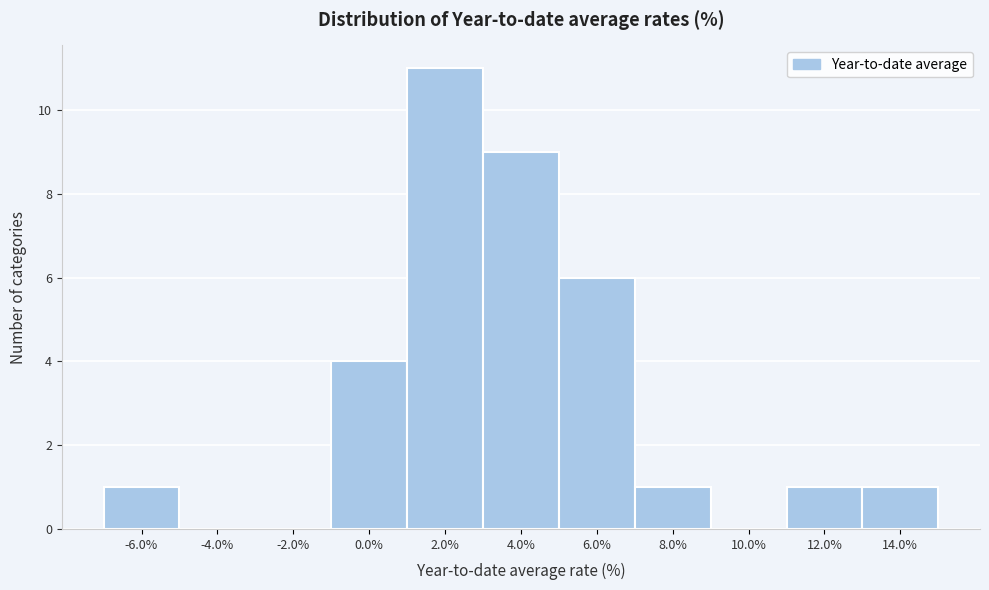

Reading left to right, transcribe this chart: for each bar, give the range it covers on the x-axis and its height. The values are not printed on the chart, so give them approximately, as read against the axis.

-7 to -5: 1
-5 to -3: 0
-3 to -1: 0
-1 to 1: 4
1 to 3: 11
3 to 5: 9
5 to 7: 6
7 to 9: 1
9 to 11: 0
11 to 13: 1
13 to 15: 1